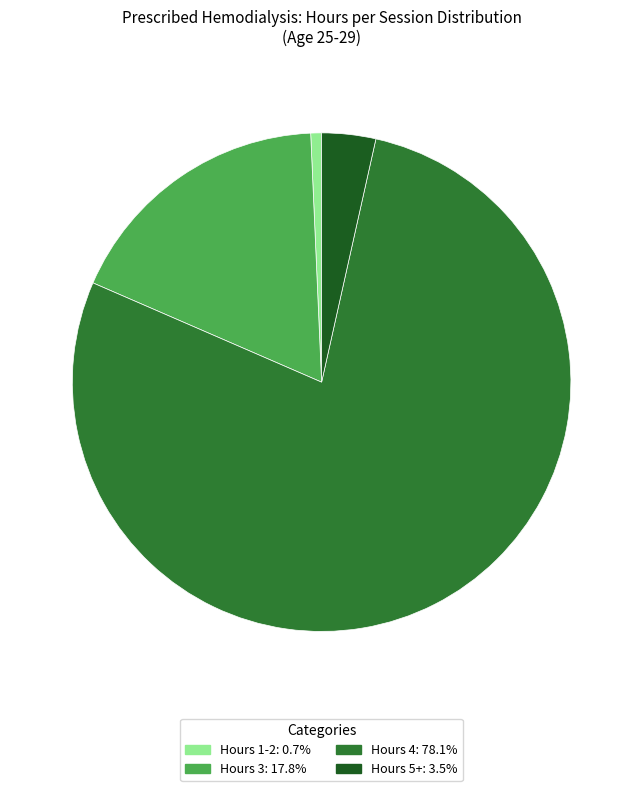

Does Hours 4: 78.1% represent more than half of the total?

Yes